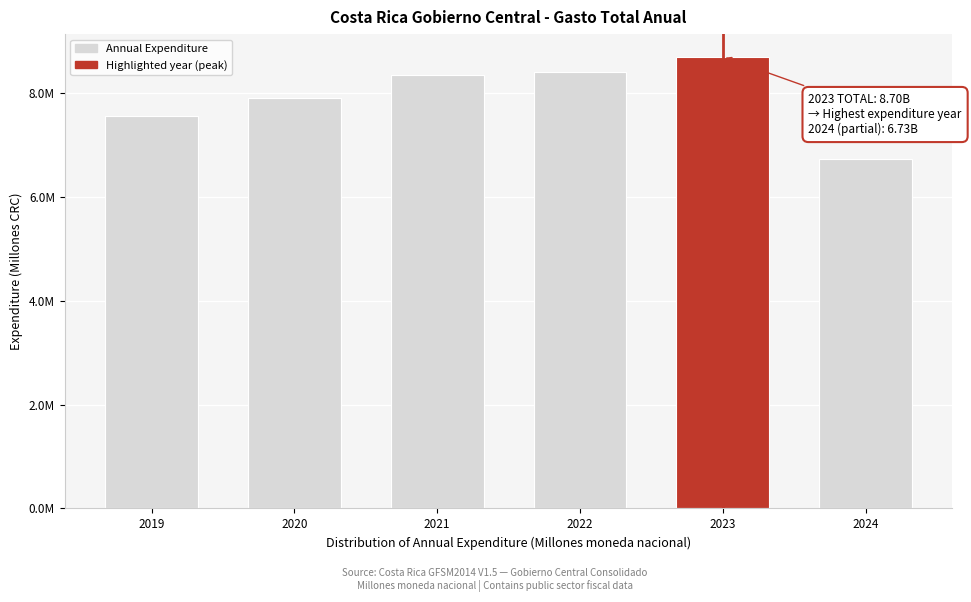

Does the chart contain any negative values?

No